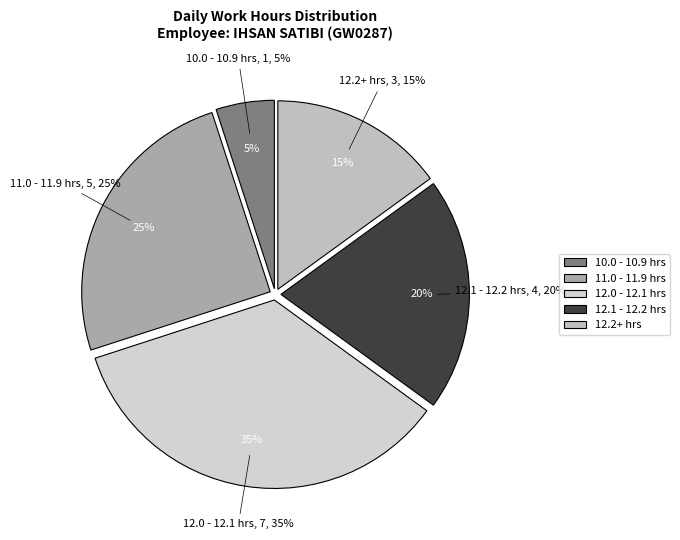

Does Fri 22 represent more than half of the total?

No